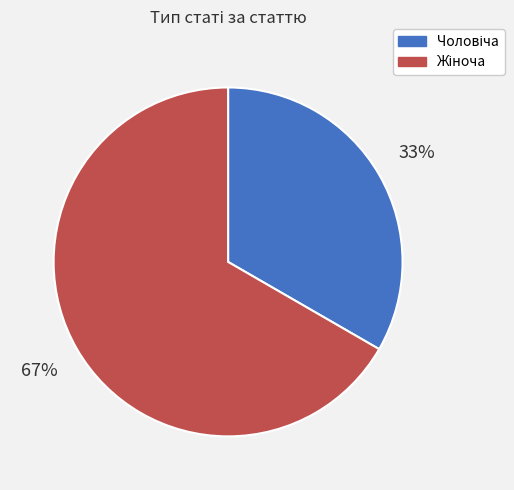

To the nearest percent, what is the average slice percentage?

50%